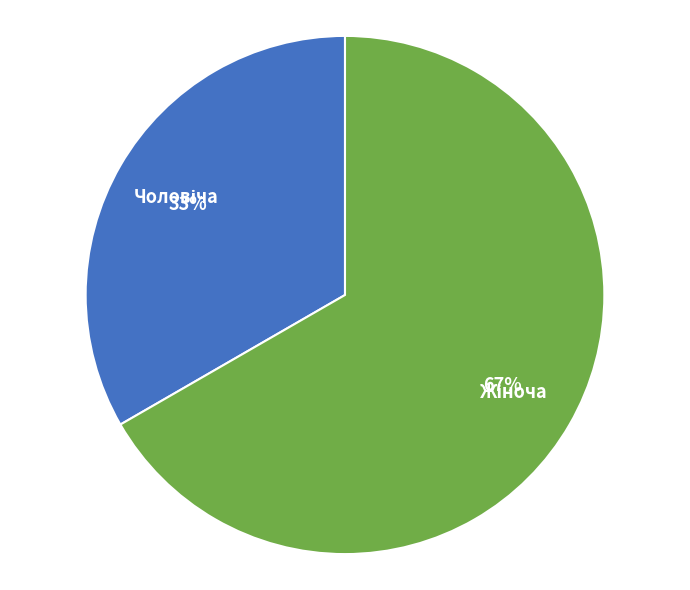

To the nearest percent, what is the average slice percentage?

50%